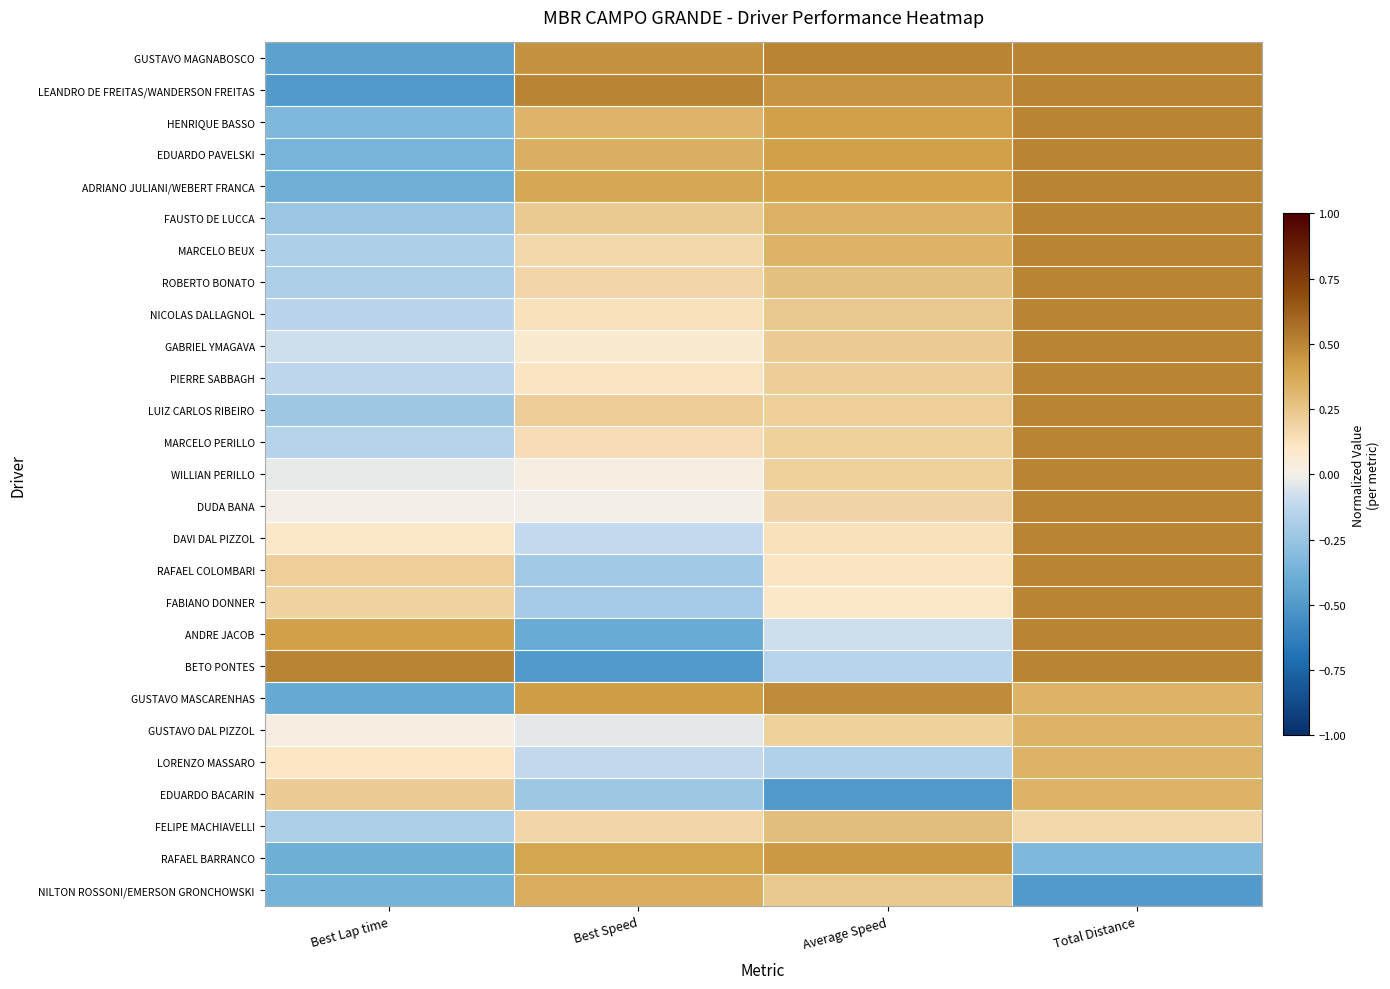

At which category is the sum across all series the highest?

Total Distance